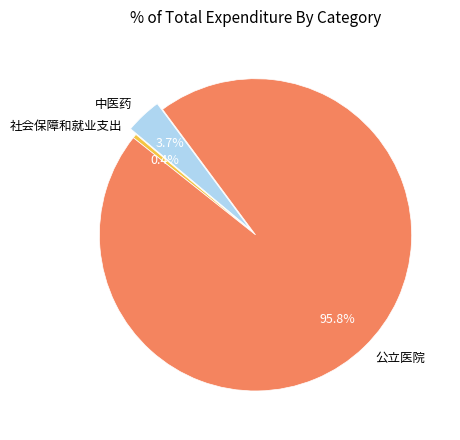

To the nearest percent, what portion does 公立医院 represent?

96%